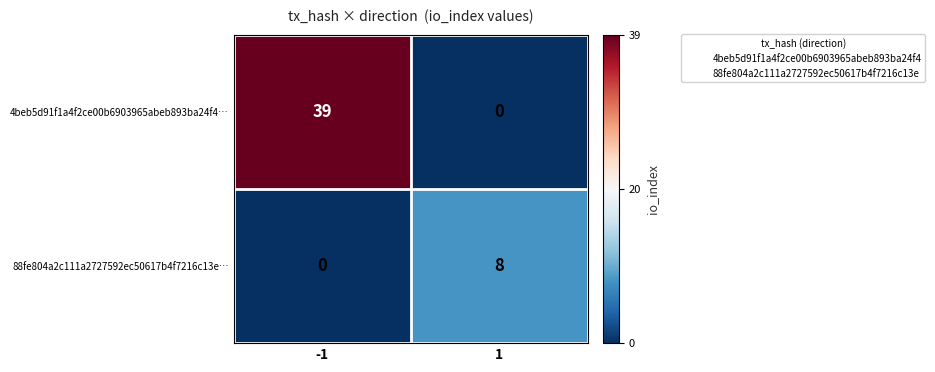

True or false: 4beb5d91f1a4f2ce00b6903965abeb893ba24f4… has a value of 25 at 1.

False